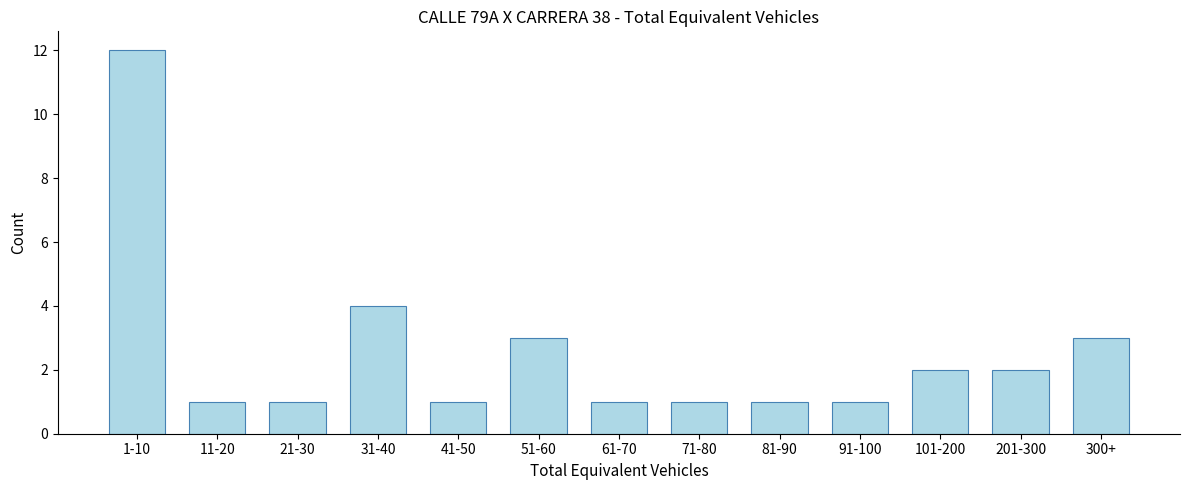

Reading left to right, list all the values displayed in this chart.

1-10=12	11-20=1	21-30=1	31-40=4	41-50=1	51-60=3	61-70=1	71-80=1	81-90=1	91-100=1	101-200=2	201-300=2	300+=3